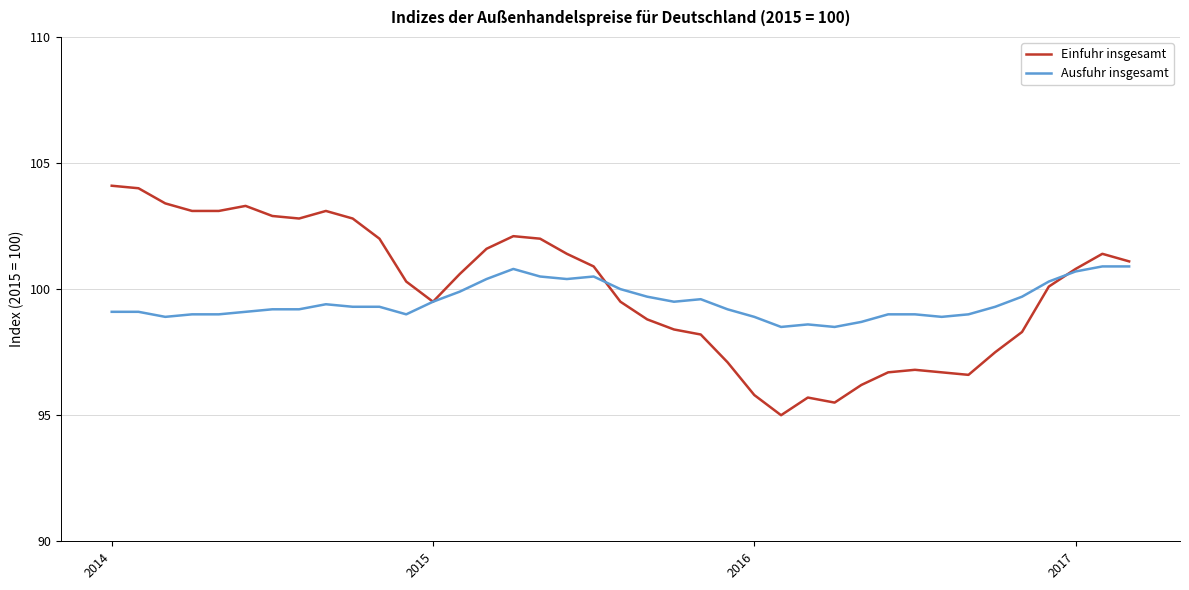

What is the greatest value displayed?

104.1